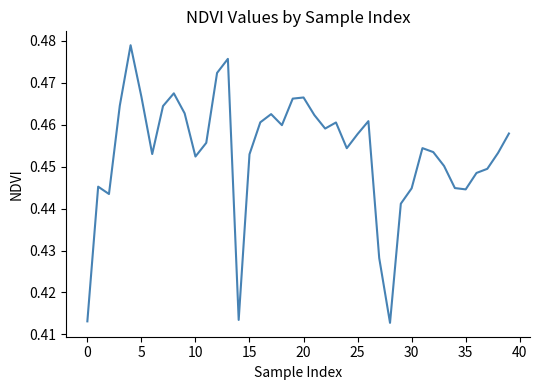

Count the values in the range 0 to 1.

40